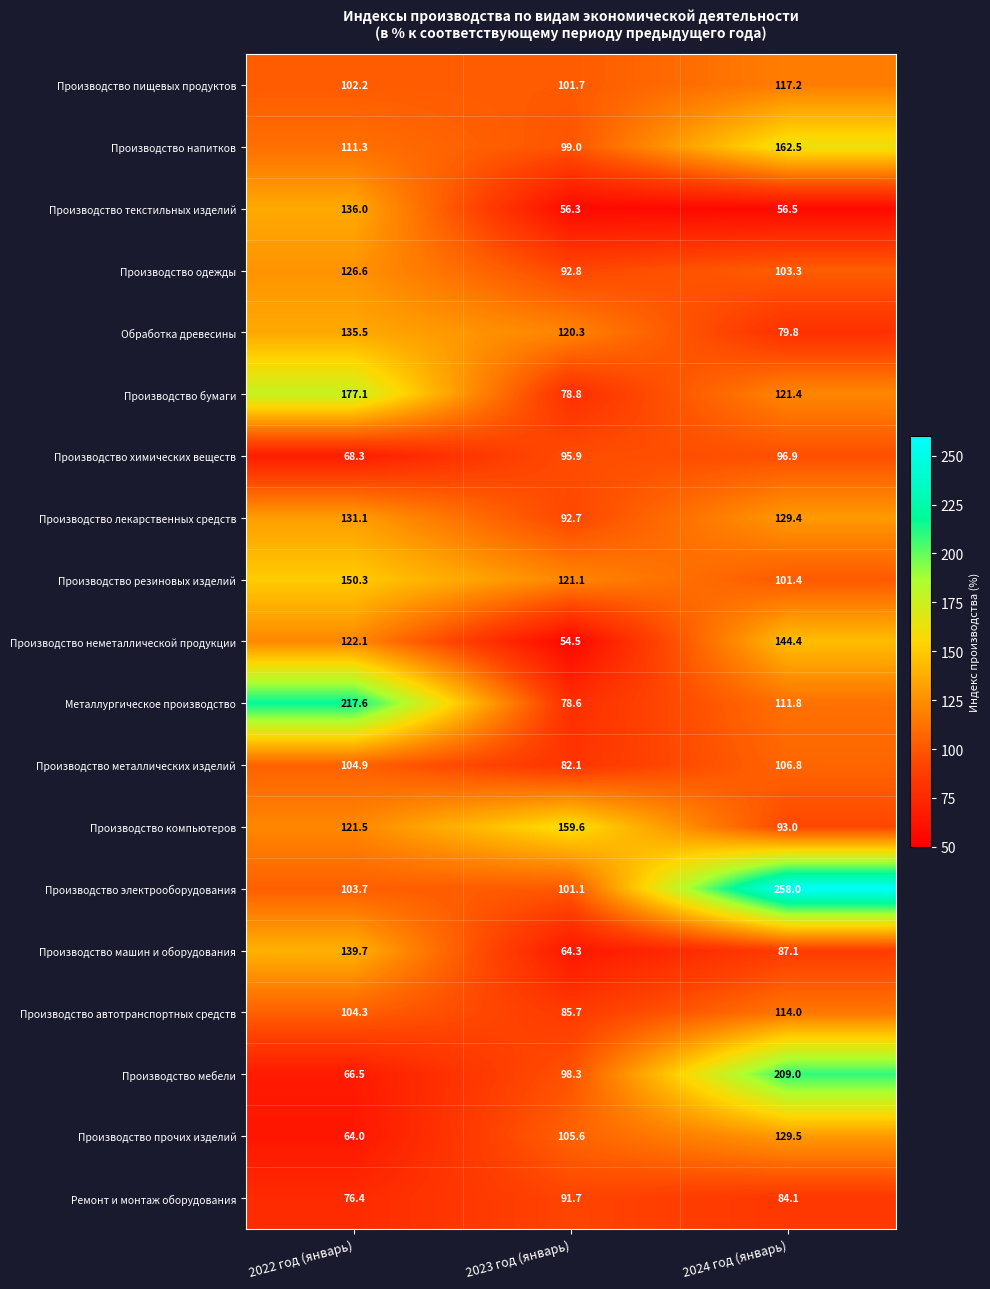

What is the difference between the highest and lowest values at 2022 год (январь)?

153.6